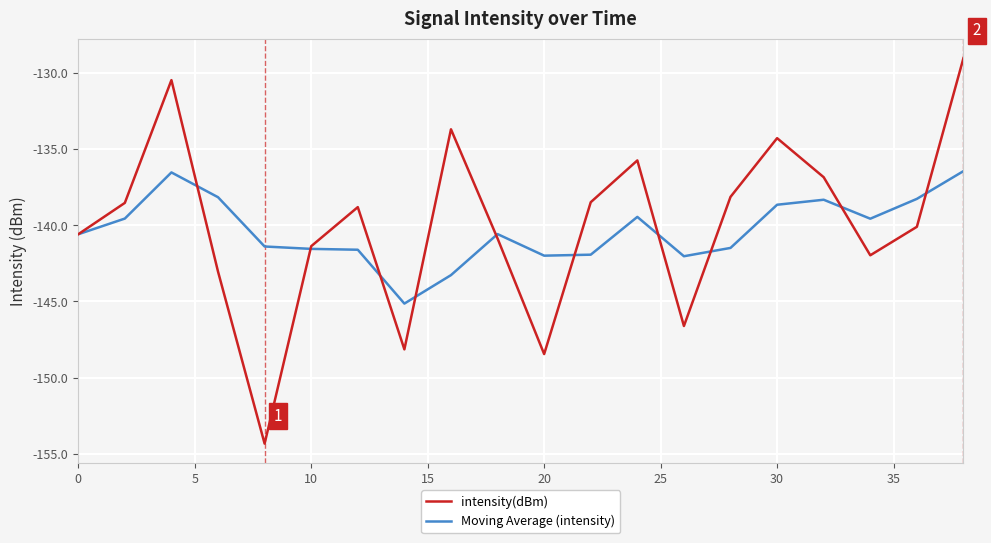

What is the greatest value displayed?

-129.0